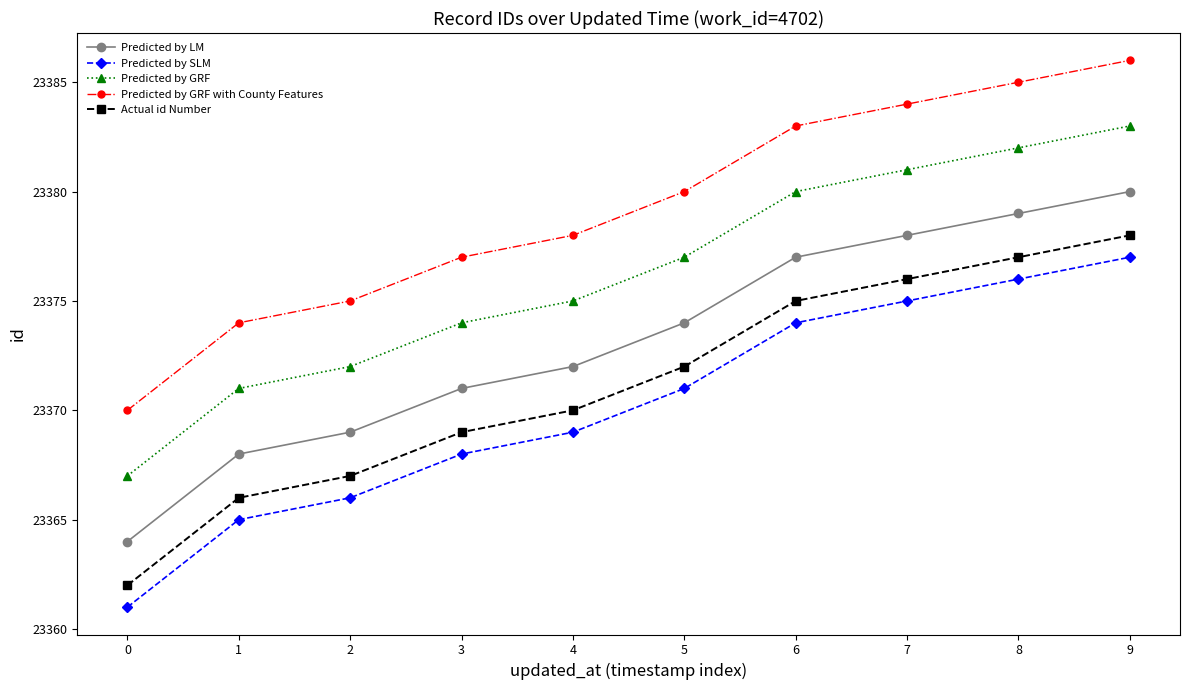

What are all the series names shown in the legend?

Predicted by LM, Predicted by SLM, Predicted by GRF, Predicted by GRF with County Features, Actual id Number